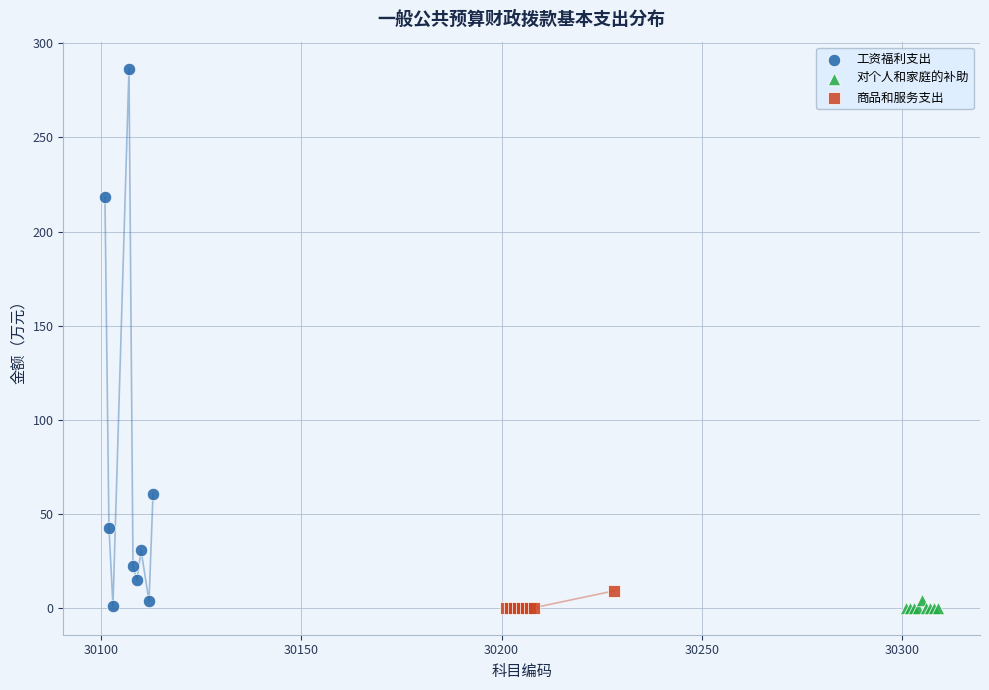

Which series reaches the maximum Y coordinate?

工资福利支出